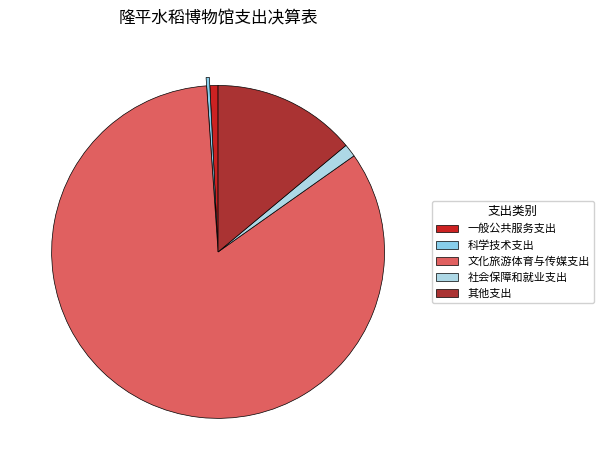

To the nearest percent, what is the average slice percentage?

20%